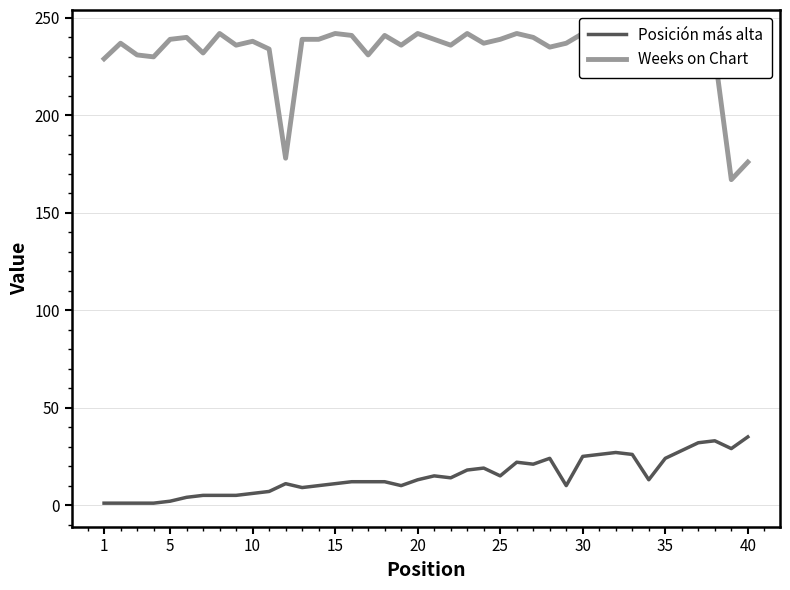

Does the chart display data point markers on the line(s)?

No